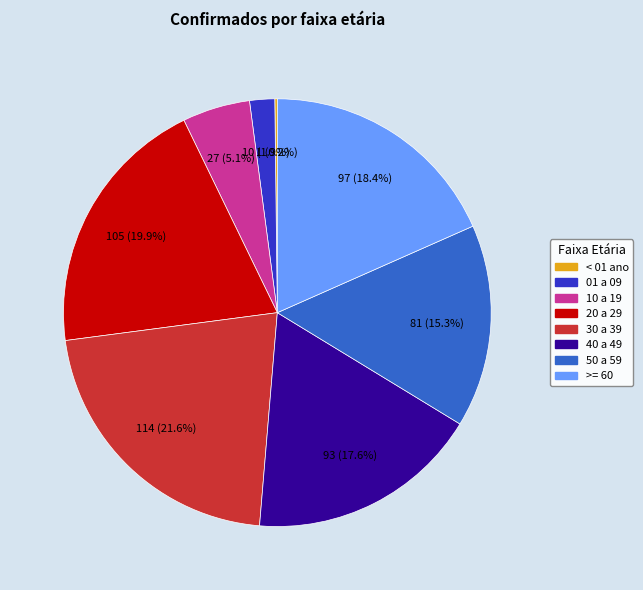

To the nearest percent, what portion does 50 a 59 represent?

15%